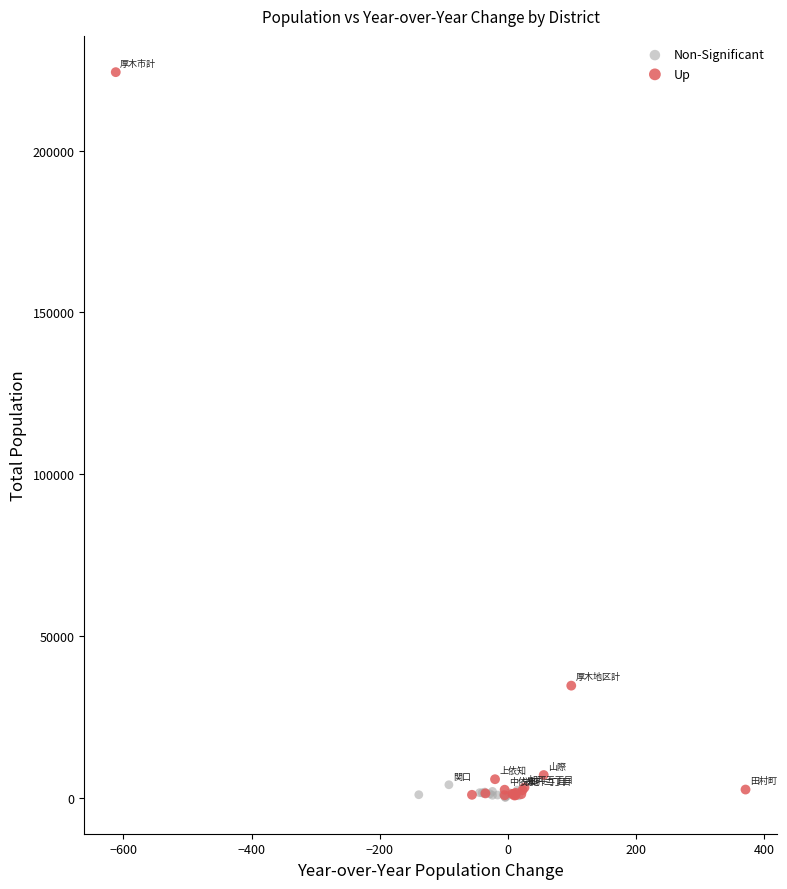

Which series reaches the maximum Y coordinate?

Up